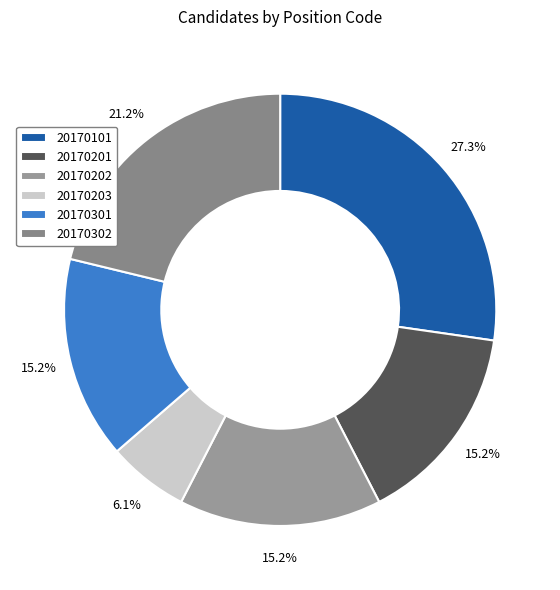

To the nearest percent, what percentage of the pie is 20170202?

15%